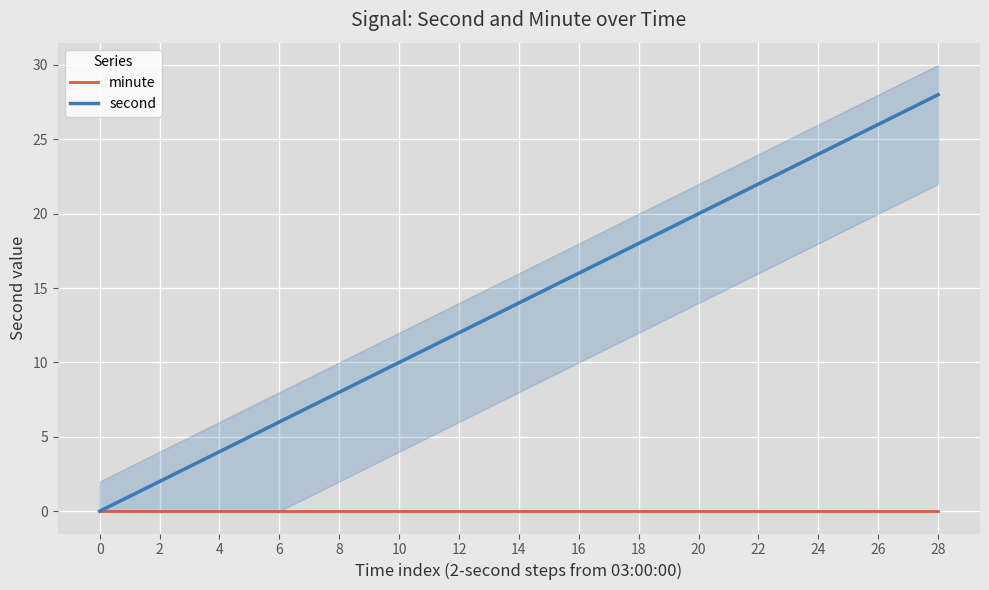

True or false: minute and second cross at least once.

False